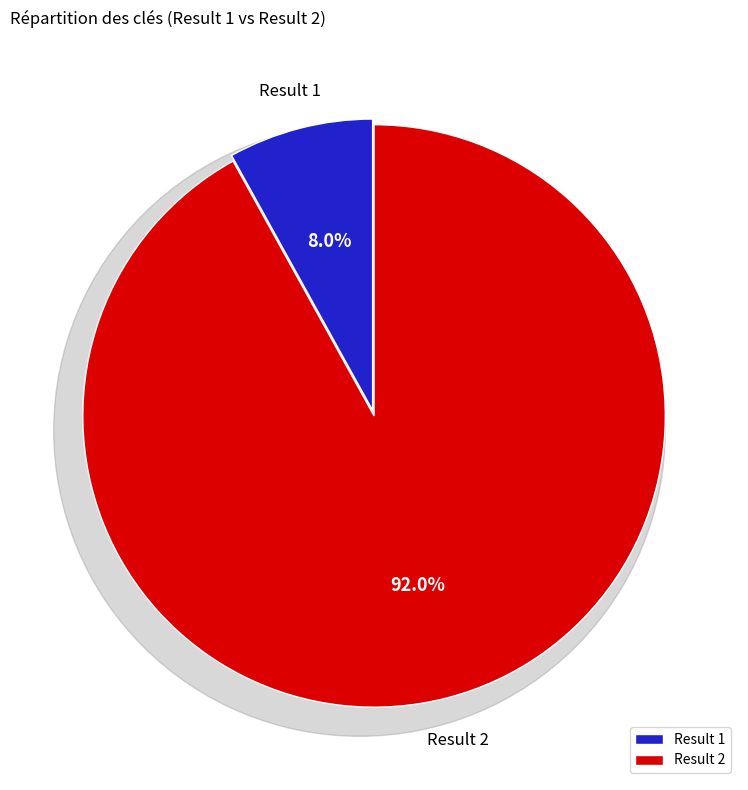

To the nearest percent, what percentage of the pie is 1?

8%